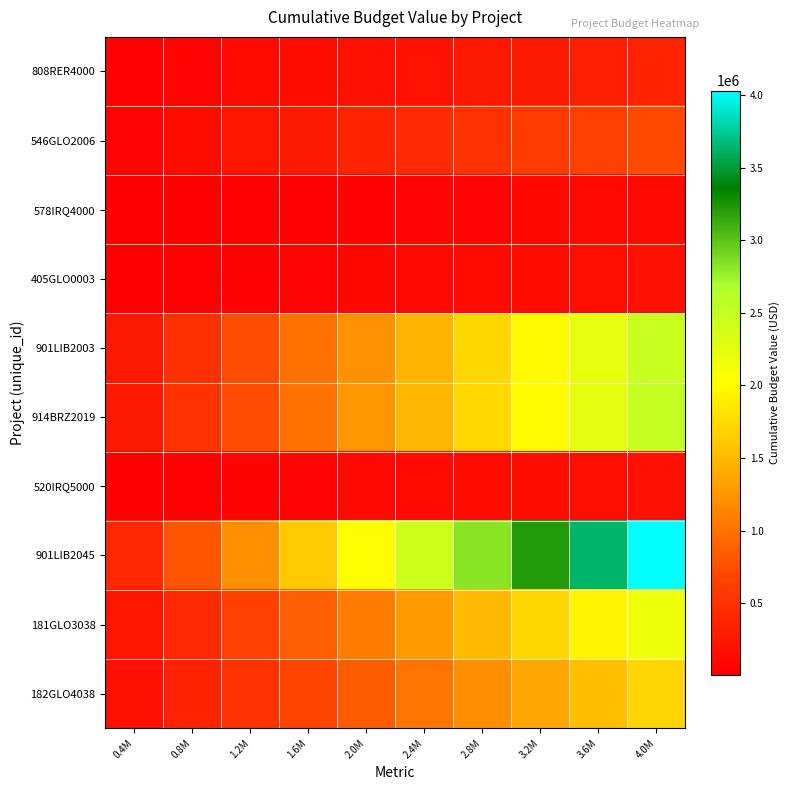

Reading left to right, extract all data points from this chart.

808RER4000: 0.4M=35686.9	0.8M=71373.8	1.2M=107060.7	1.6M=142747.6	2.0M=178434.5	2.4M=214121.4	2.8M=249808.3	3.2M=285495.2	3.6M=321182.1	4.0M=356869.0
546GLO2006: 0.4M=72234.4	0.8M=144468.8	1.2M=216703.2	1.6M=288937.6	2.0M=361172.0	2.4M=433406.4	2.8M=505640.8	3.2M=577875.2	3.6M=650109.6	4.0M=722344.0
578IRQ4000: 0.4M=10332.6	0.8M=20665.2	1.2M=30997.8	1.6M=41330.4	2.0M=51663.0	2.4M=61995.6	2.8M=72328.2	3.2M=82660.8	3.6M=92993.4	4.0M=103326.0
405GLO0003: 0.4M=16877.2	0.8M=33754.4	1.2M=50631.6	1.6M=67508.8	2.0M=84386.0	2.4M=101263.2	2.8M=118140.4	3.2M=135017.6	3.6M=151894.8	4.0M=168772.0
901LIB2003: 0.4M=246616.9	0.8M=493233.8	1.2M=739850.7	1.6M=986467.6	2.0M=1233084.5	2.4M=1479701.4	2.8M=1726318.3	3.2M=1972935.2	3.6M=2219552.1	4.0M=2466169.0
914BRZ2019: 0.4M=249227.2	0.8M=498454.4	1.2M=747681.6	1.6M=996908.8	2.0M=1246136.0	2.4M=1495363.2	2.8M=1744590.4	3.2M=1993817.6	3.6M=2243044.8	4.0M=2492272.0
520IRQ5000: 0.4M=17772.5	0.8M=35545.0	1.2M=53317.5	1.6M=71090.0	2.0M=88862.5	2.4M=106635.0	2.8M=124407.5	3.2M=142180.0	3.6M=159952.5	4.0M=177725.0
901LIB2045: 0.4M=402968.3	0.8M=805936.6	1.2M=1208904.9	1.6M=1611873.2	2.0M=2014841.5	2.4M=2417809.8	2.8M=2820778.1	3.2M=3223746.4	3.6M=3626714.7	4.0M=4029683.0
181GLO3038: 0.4M=215545.0	0.8M=431090.0	1.2M=646635.0	1.6M=862180.0	2.0M=1077725.0	2.4M=1293270.0	2.8M=1508815.0	3.2M=1724360.0	3.6M=1939905.0	4.0M=2155450.0
182GLO4038: 0.4M=171165.9	0.8M=342331.8	1.2M=513497.7	1.6M=684663.6	2.0M=855829.5	2.4M=1026995.4	2.8M=1198161.3	3.2M=1369327.2	3.6M=1540493.1	4.0M=1711659.0